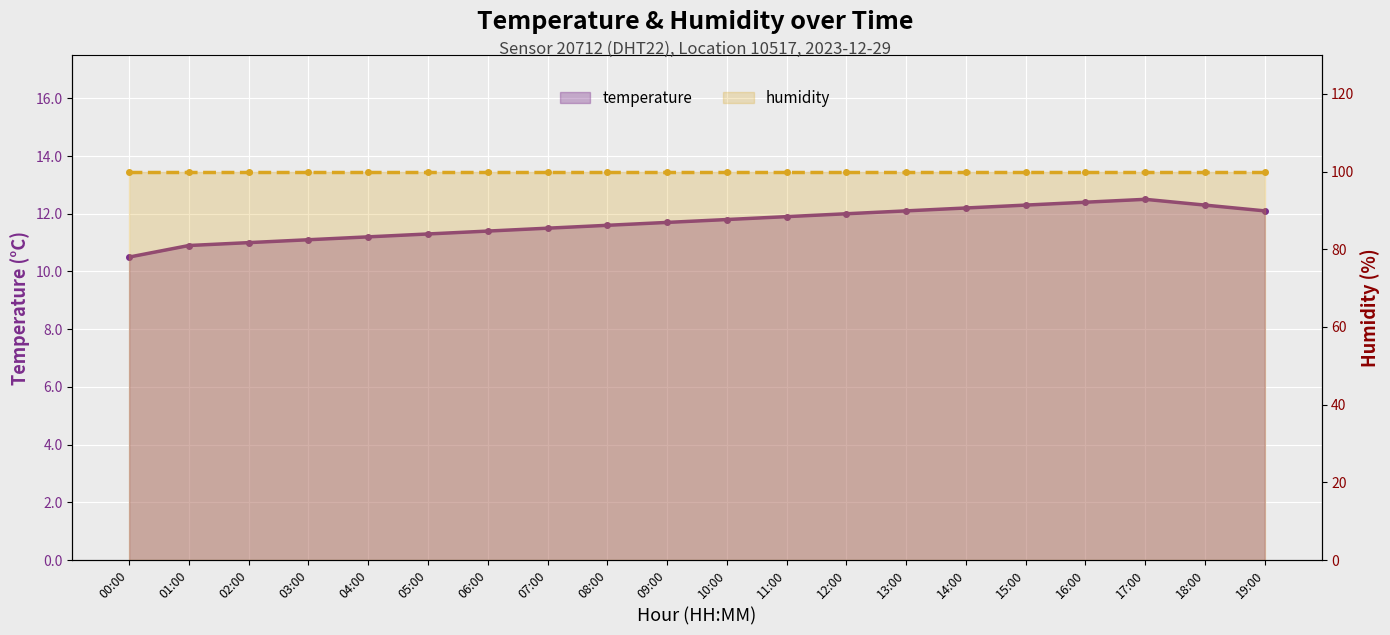

Which category has the lowest value in the temperature series?

00:00